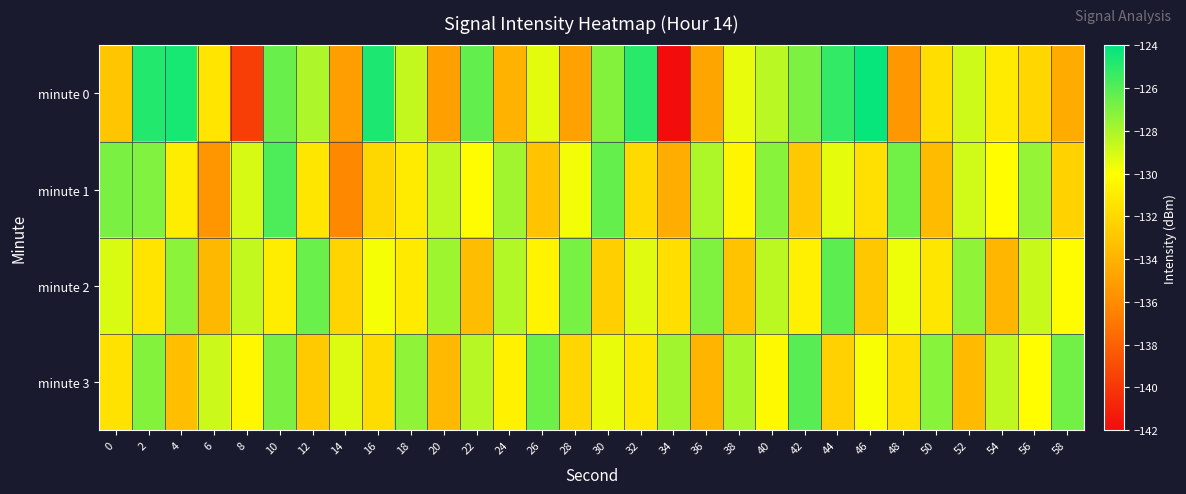

Rank the series by their average value, from lowest to highest.

minute 0, minute 1, minute 2, minute 3